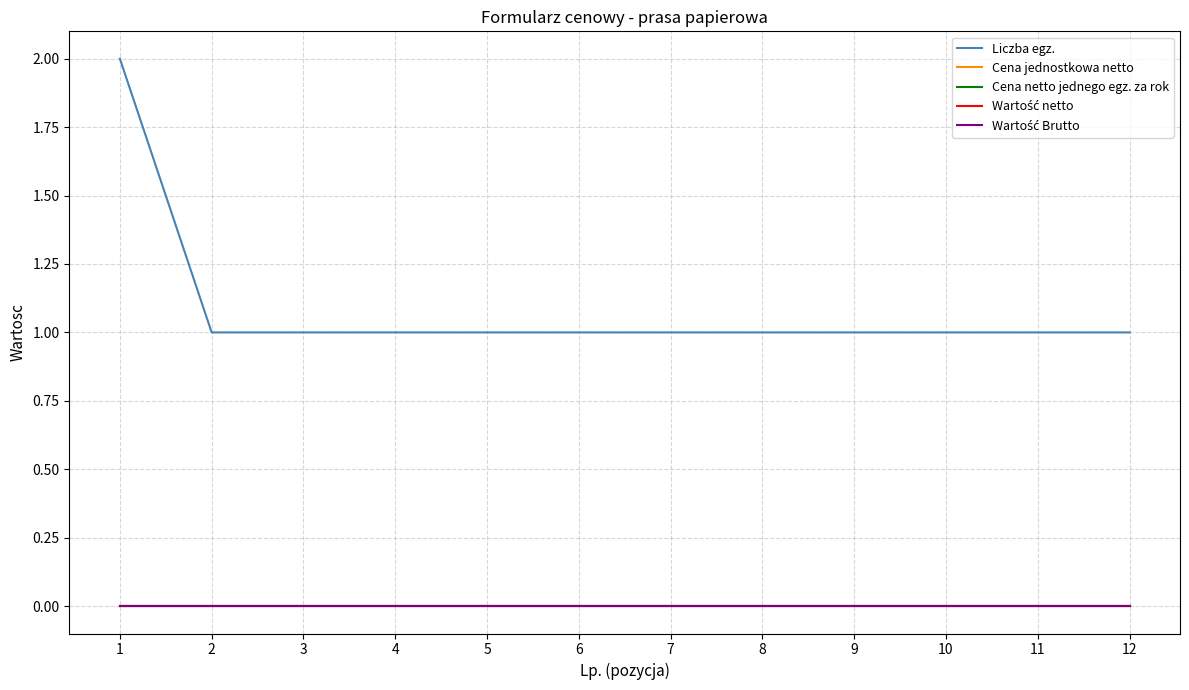

Which series has the largest range (max minus min)?

Liczba egz.